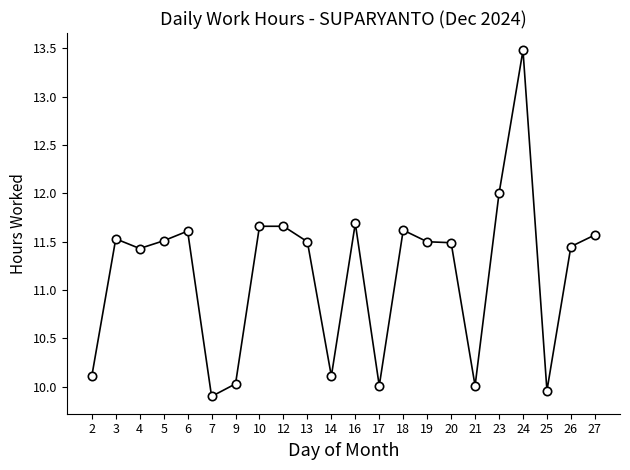

Where is the first local maximum?

3